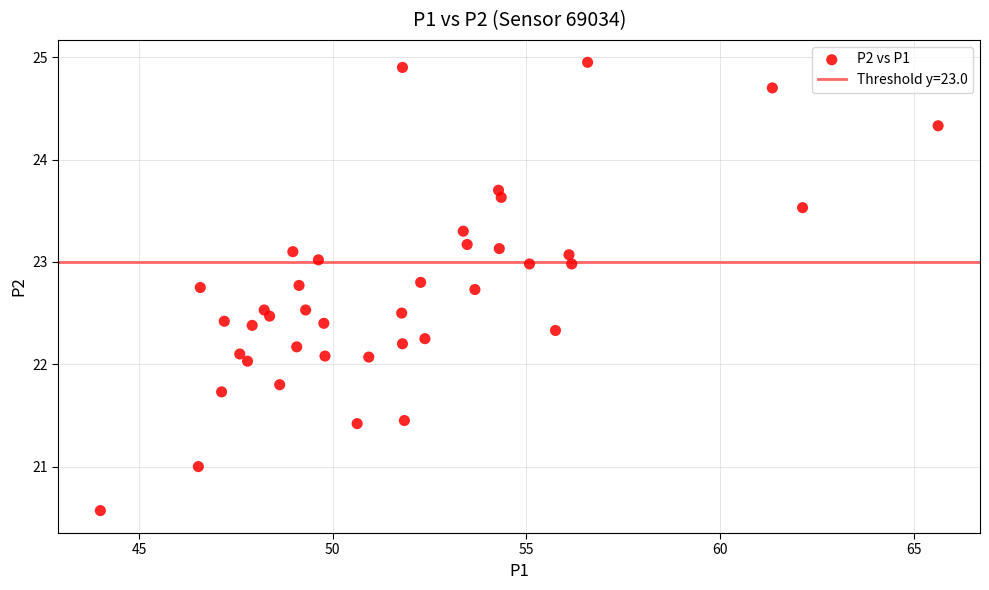

What is the range of Y values (max minus min)?

4.4